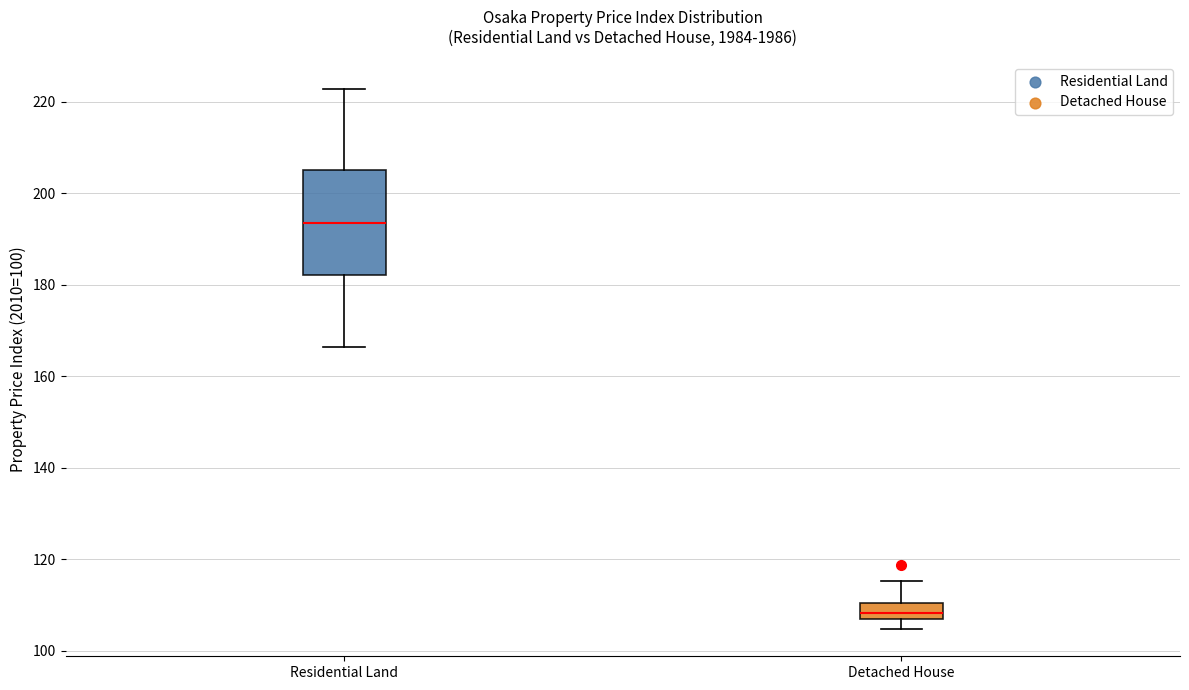

Reading left to right, read every box against the y-axis: the position of its median line, the range the box covers, and the ends of its whiskers. The values are not printed on the chart, so give them approximately, as read against the axis.

Residential Land: median 194, box 182 to 206, whiskers 166 to 222
Detached House: median 108, box 106 to 110, whiskers 104 to 116